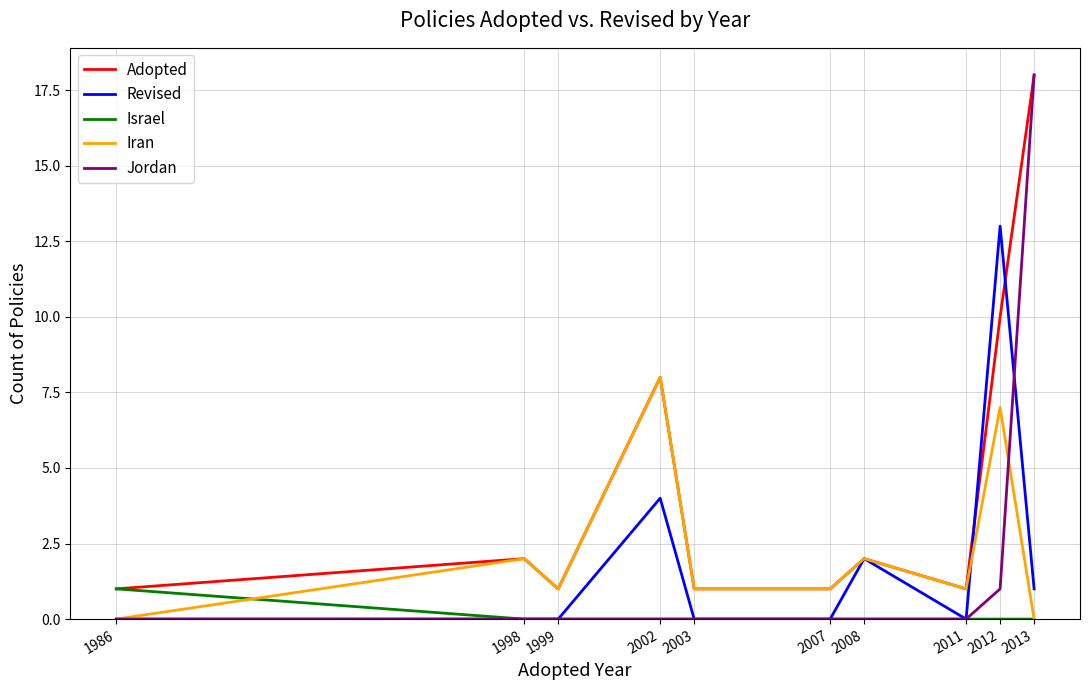

Which series has the widest spread of values?

Jordan